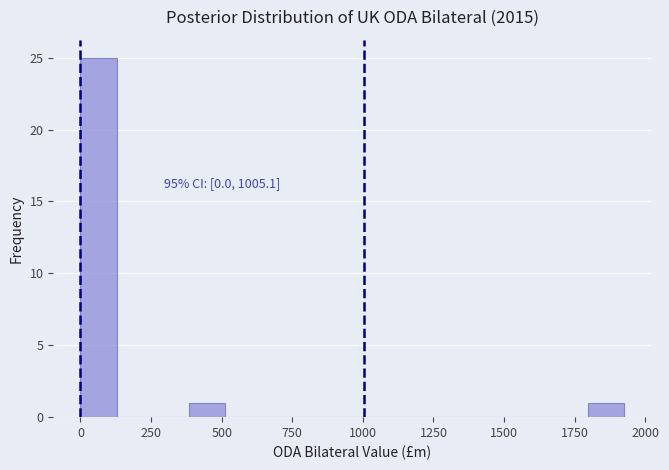

Read against the x-axis, roughly where is the centre of the tallest bar?

50